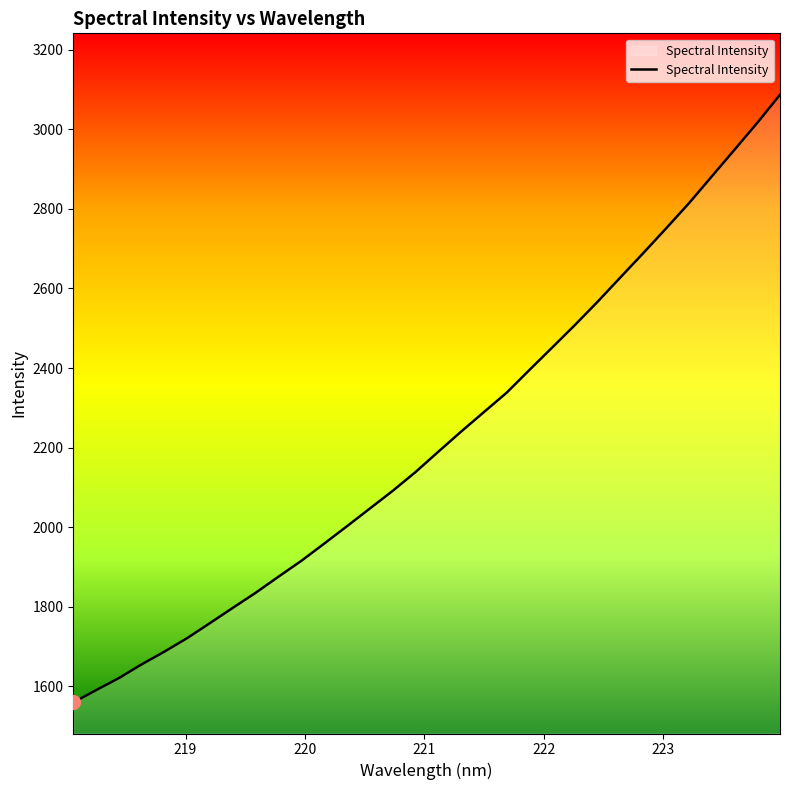

What is the minimum value shown in the chart?

1559.5